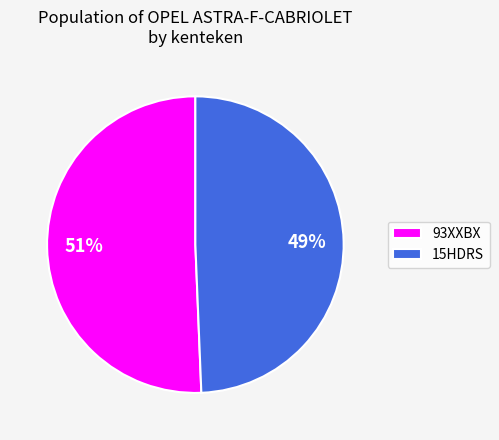

Which category has the smallest portion of the pie?

15HDRS